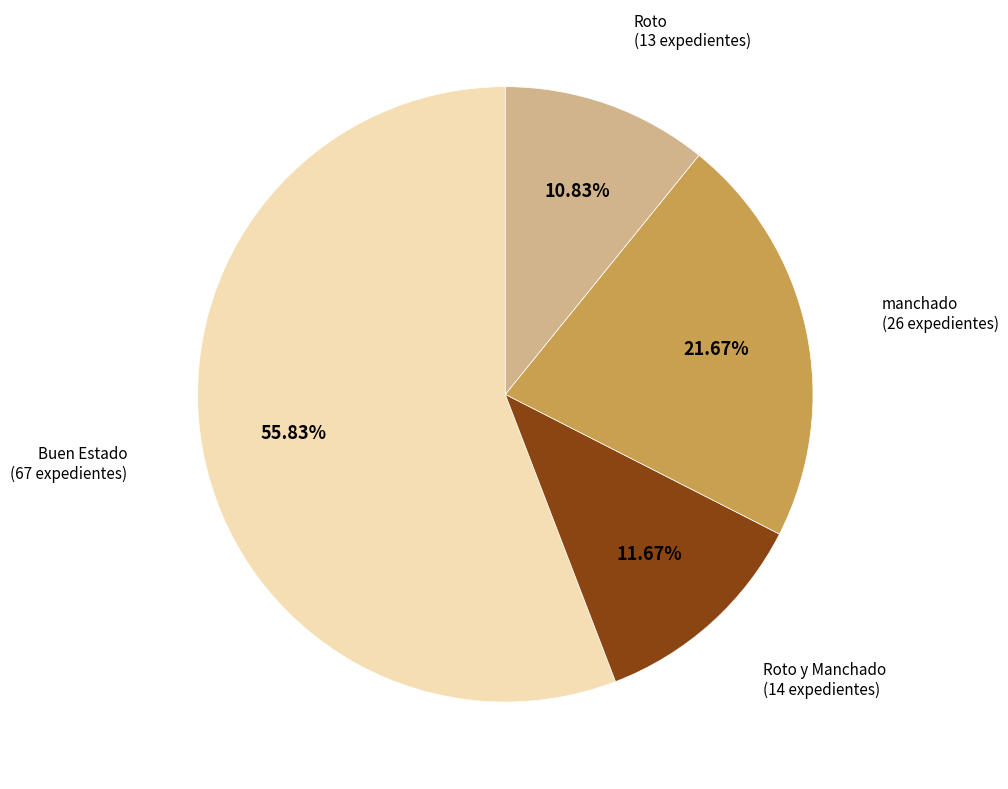

What is the largest slice in the pie chart?

Buen Estado